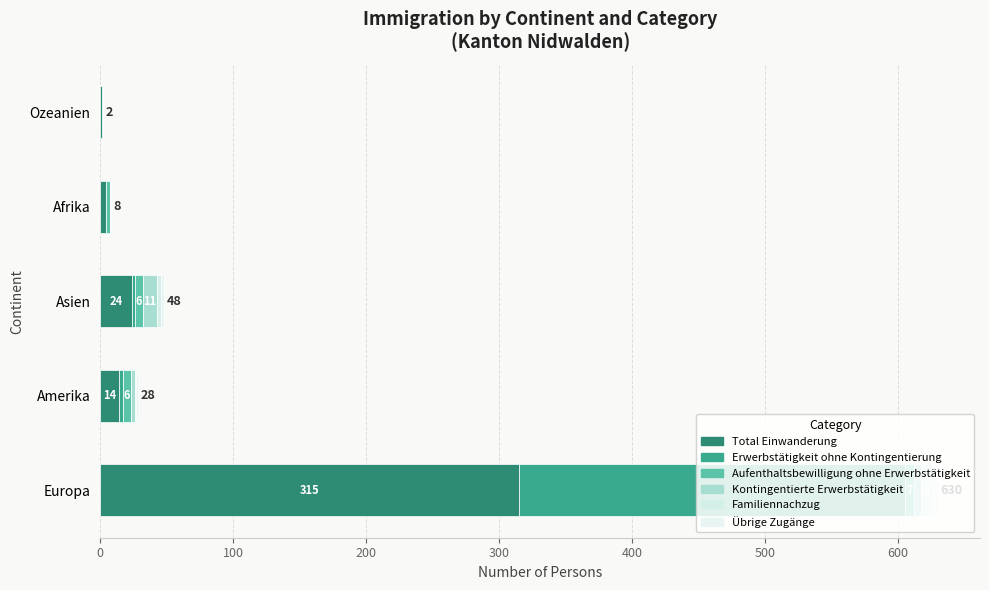

Reading right to left, extract all data points from this chart.

Total Einwanderung: 1	4	24	14	315
Erwerbstätigkeit ohne Kontingentierung: 1	0	2	3	290
Aufenthaltsbewilligung ohne Erwerbstätigkeit: 0	3	6	6	7
Kontingentierte Erwerbstätigkeit: 0	0	11	3	5
Familiennachzug: 0	0	3	1	9
Übrige Zugänge: 0	1	2	1	4